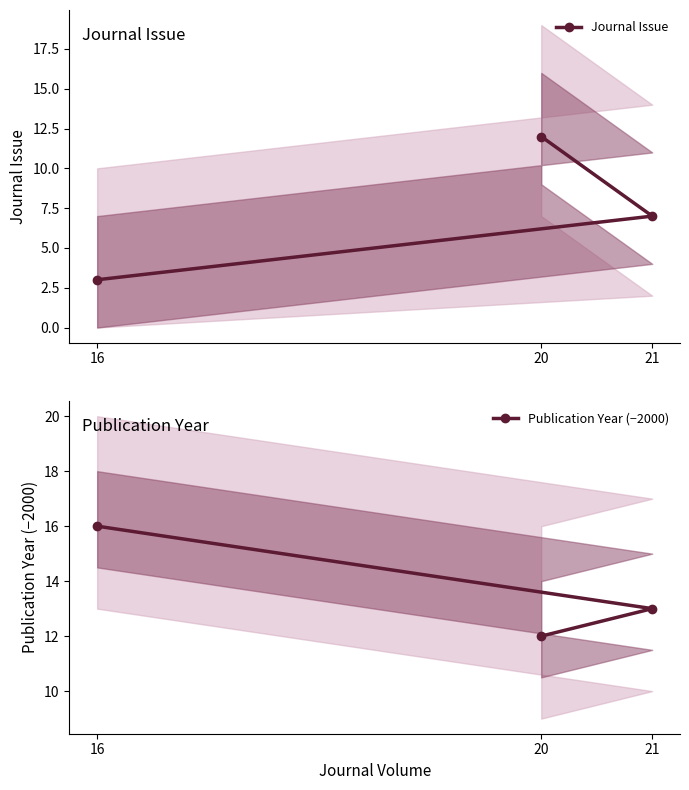

What are all the series names shown in the legend?

Journal Issue, Publication Year (−2000)